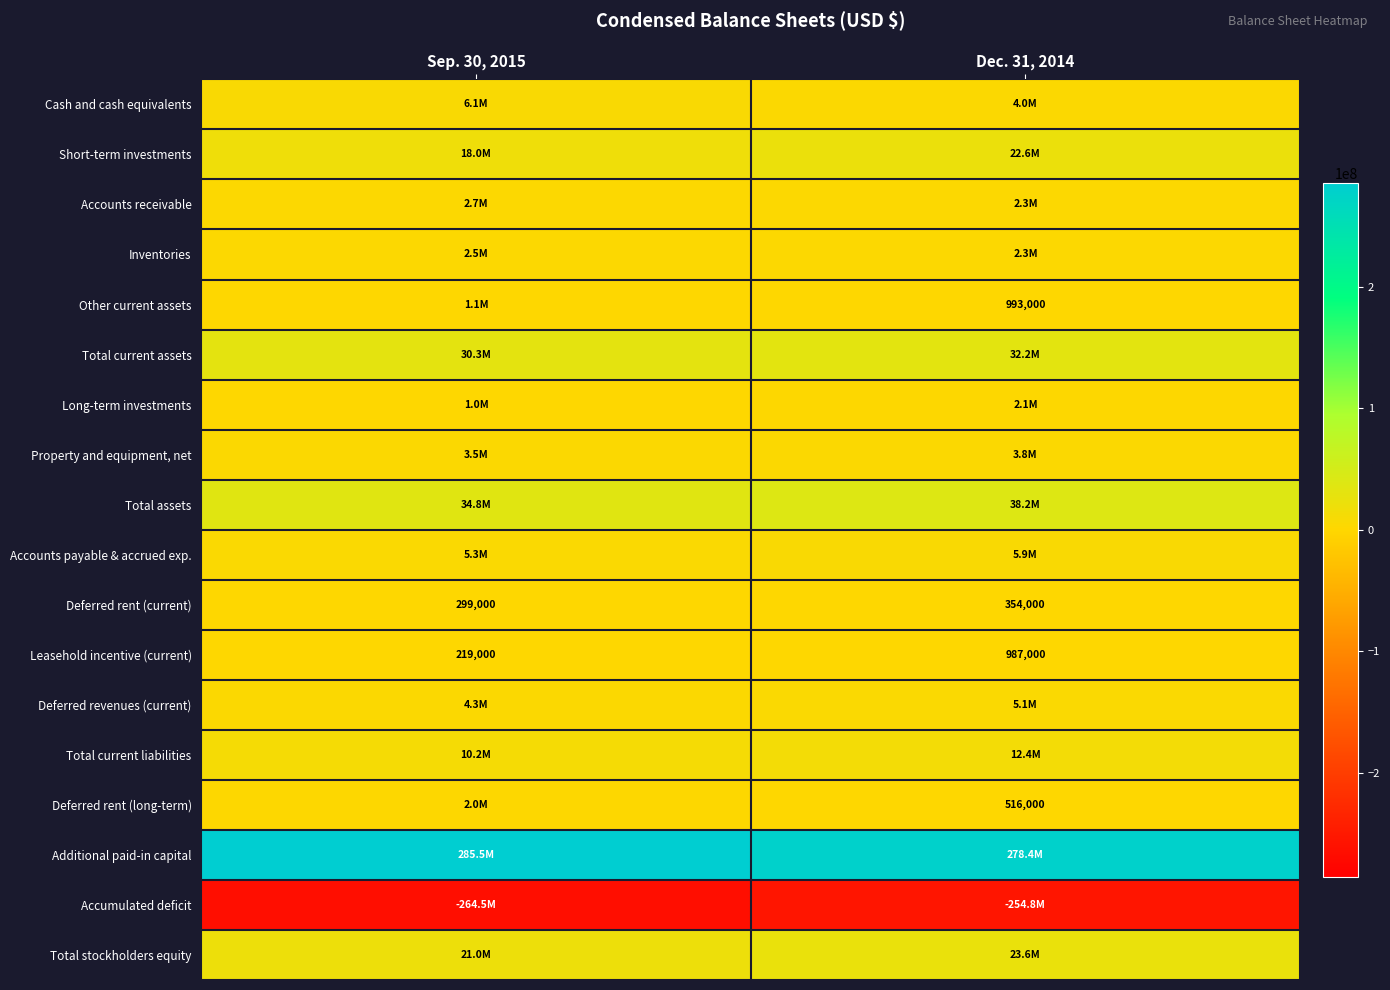

True or false: Deferred rent (current) has a value of 406590 at Sep. 30, 2015.

False